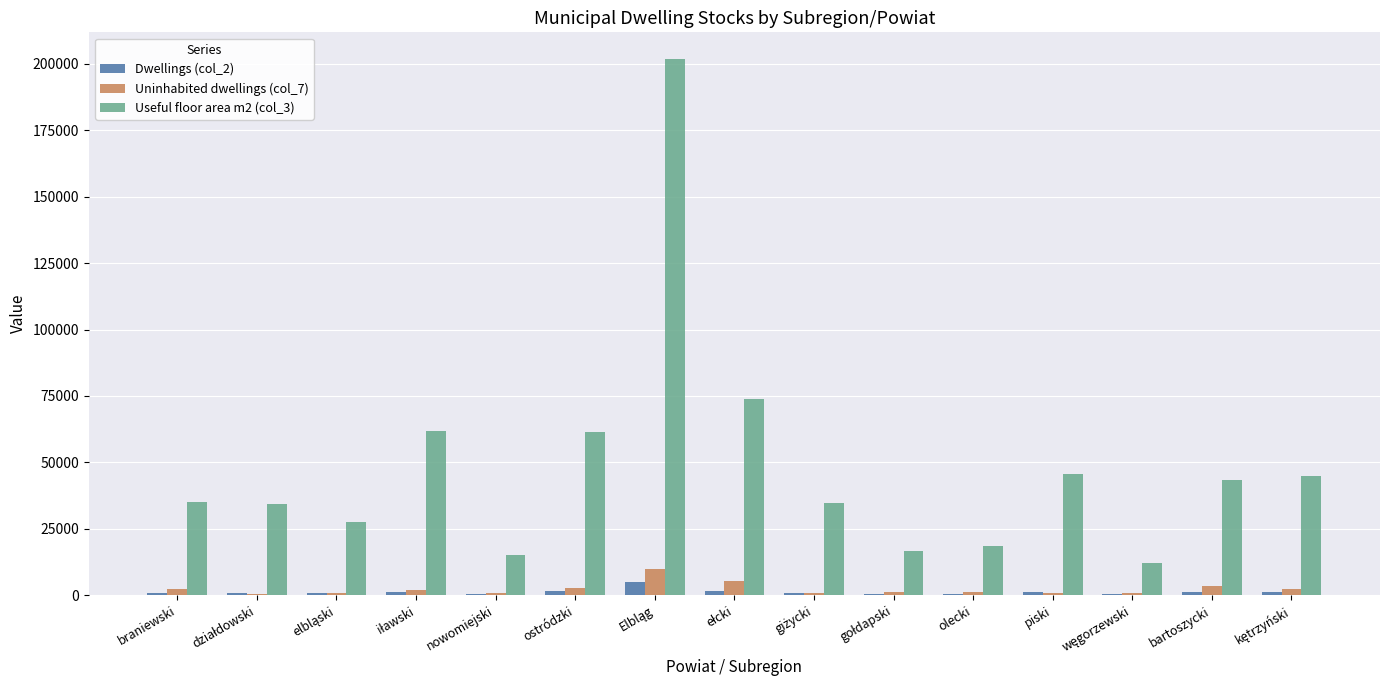

Is the value of Dwellings (col_2) at piski greater than the value of Useful floor area m2 (col_3) at braniewski?

No